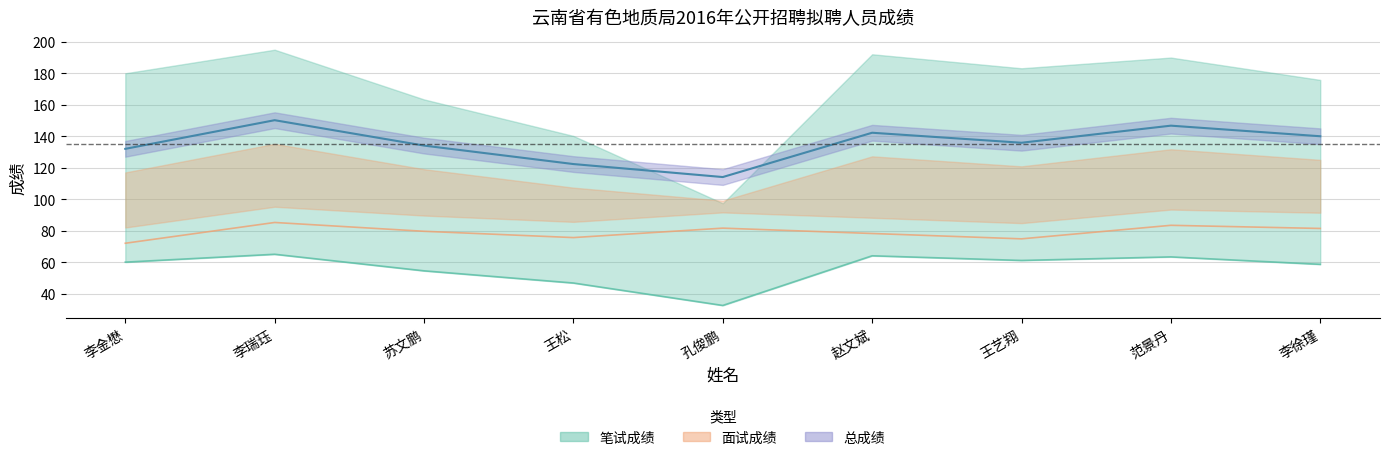

How many interior local valleys does the 总成绩中线 series have?

2